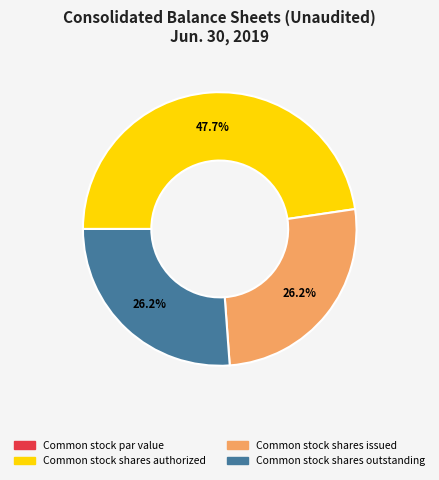

What is the ratio of the value at Common stock shares outstanding to the value at Common stock shares issued?

1.0